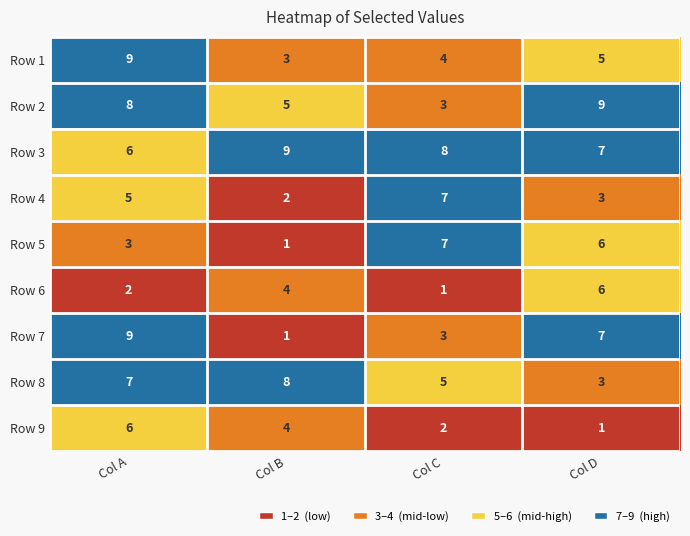

Which series has the widest spread of values?

Row 7